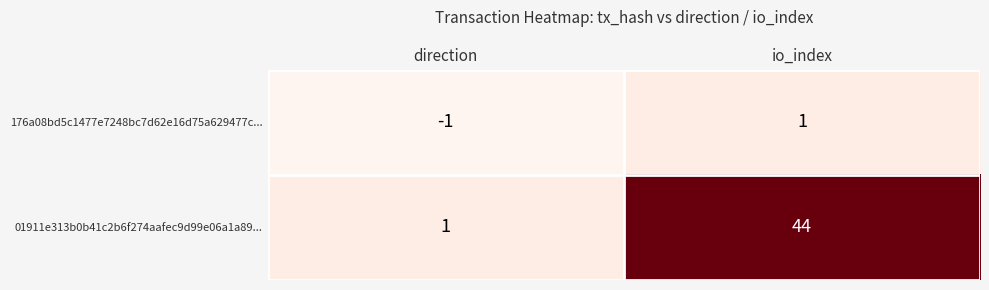

Reading right to left, list all the values displayed in this chart.

176a08bd5c1477e7248bc7d62e16d75a629477c...: 1	-1
01911e313b0b41c2b6f274aafec9d99e06a1a89...: 44	1